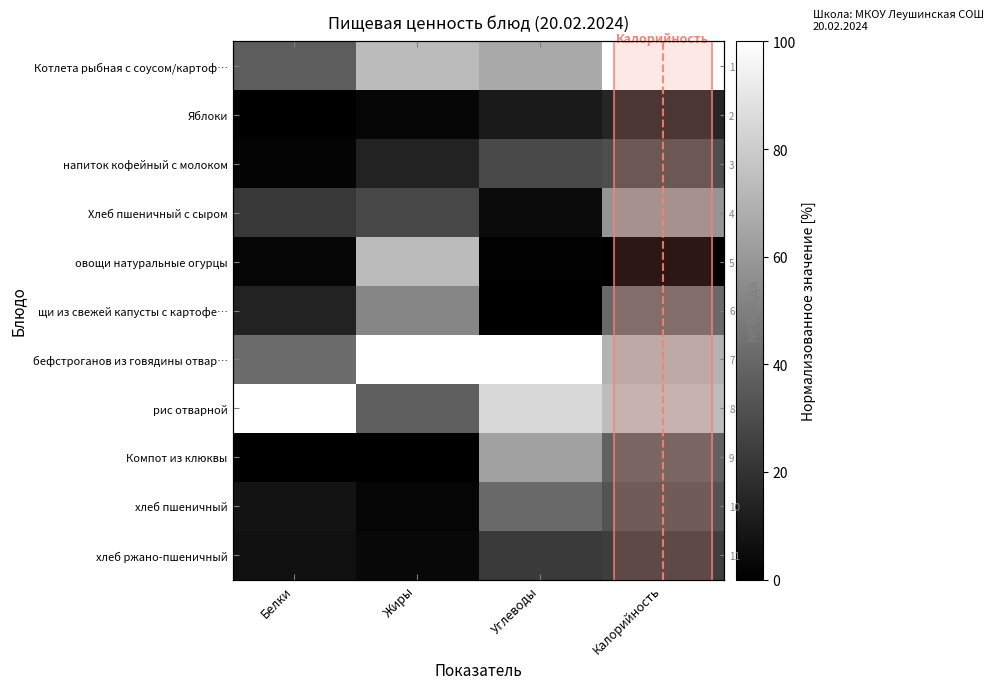

List the series in order of their peak value, lowest first.

Яблоки, хлеб ржано-пшеничный, напиток кофейный с молоком, хлеб пшеничный, щи из свежей капусты с картофе…, Хлеб пшеничный с сыром, Компот из клюквы, овощи натуральные огурцы, Котлета рыбная с соусом/картоф…, бефстроганов из говядины отвар…, рис отварной